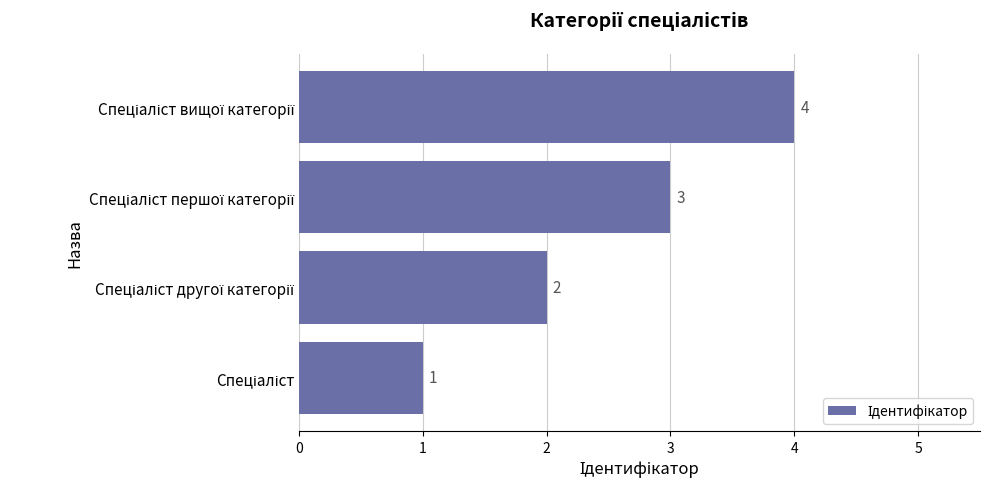

Count the values in the range 2 to 4.

3